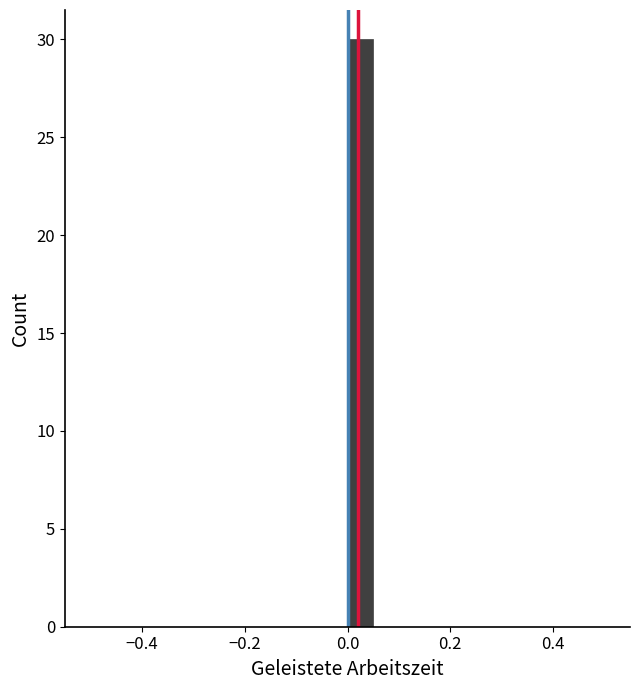

Read against the x-axis, roughly where is the centre of the tallest bar?

0.02